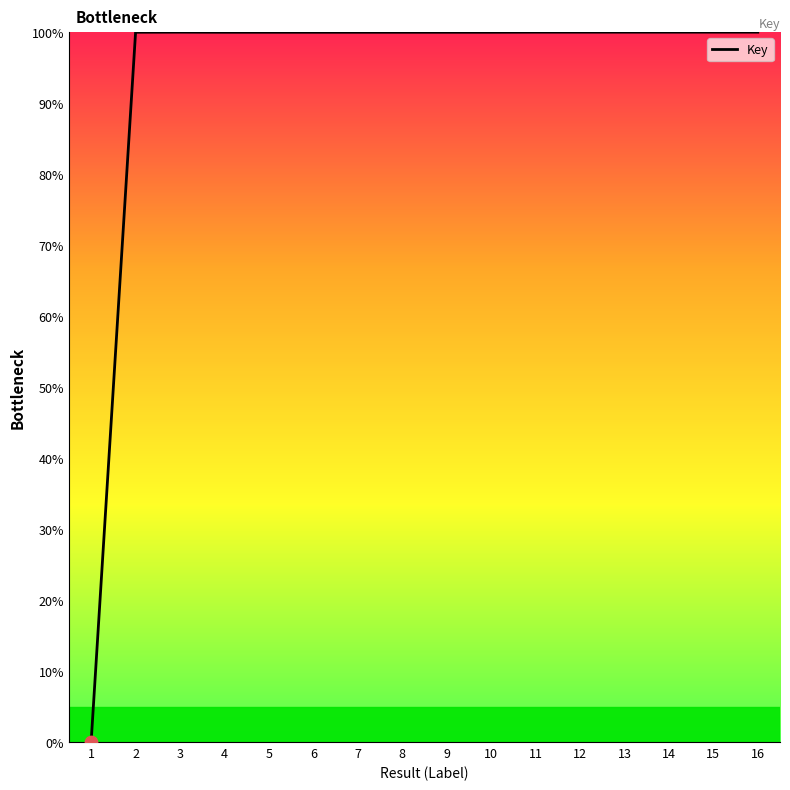

Approximately how many times larger is the value at 3 compared to 7?

1.0